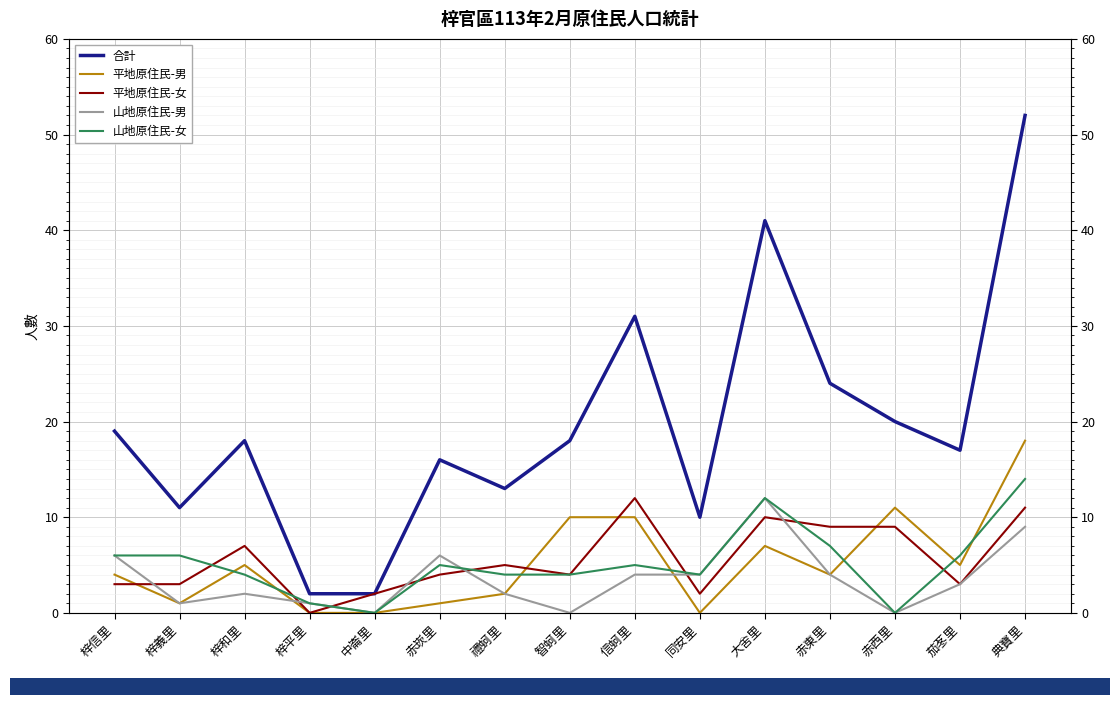

How many times do 山地原住民-女 and 平地原住民-男 cross each other?

7